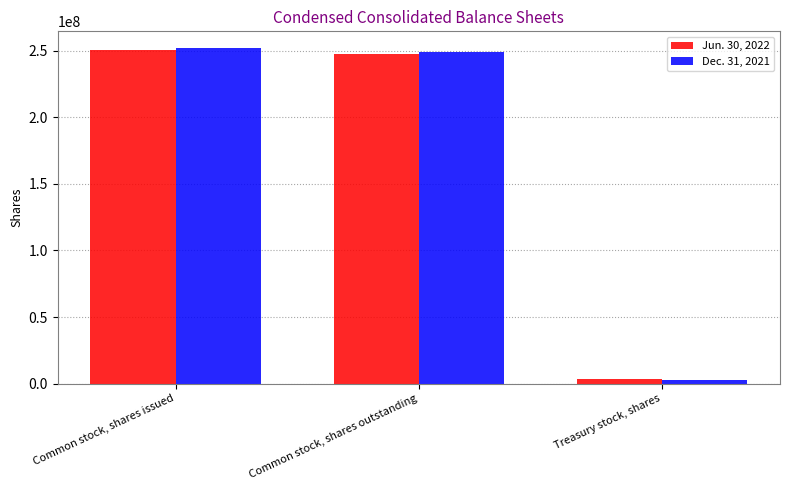

Which series has the widest spread of values?

Dec. 31, 2021